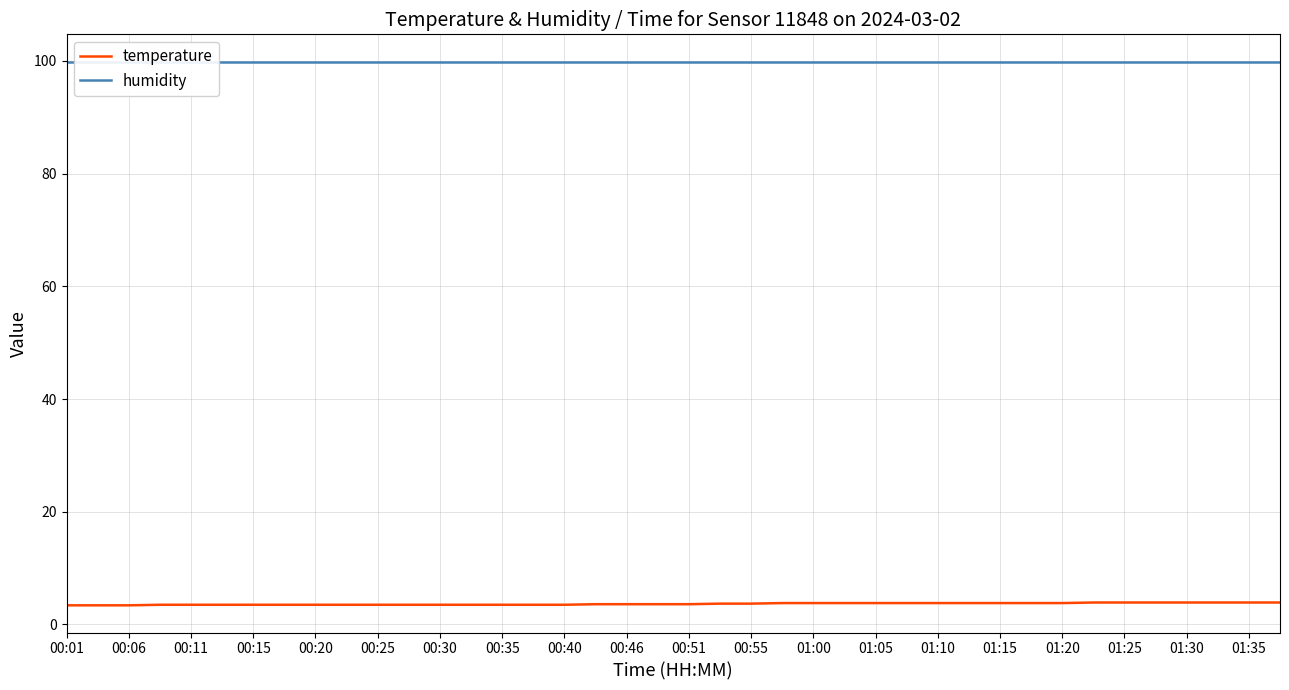

Count the temperature values in the range 3 to 4.

40